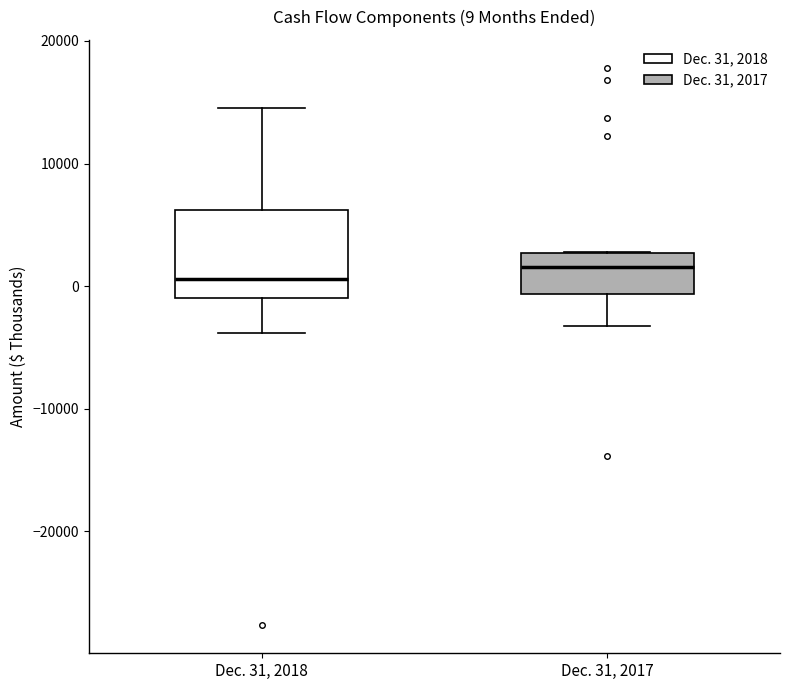

Which box is the tallest, from its lower edge to its upper edge?

Dec. 31, 2018